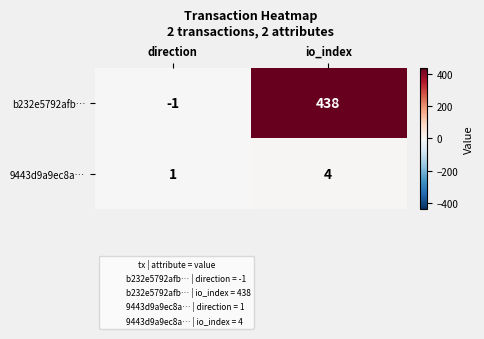

The value of b232e5792afb… at direction is 0. True or false?

False